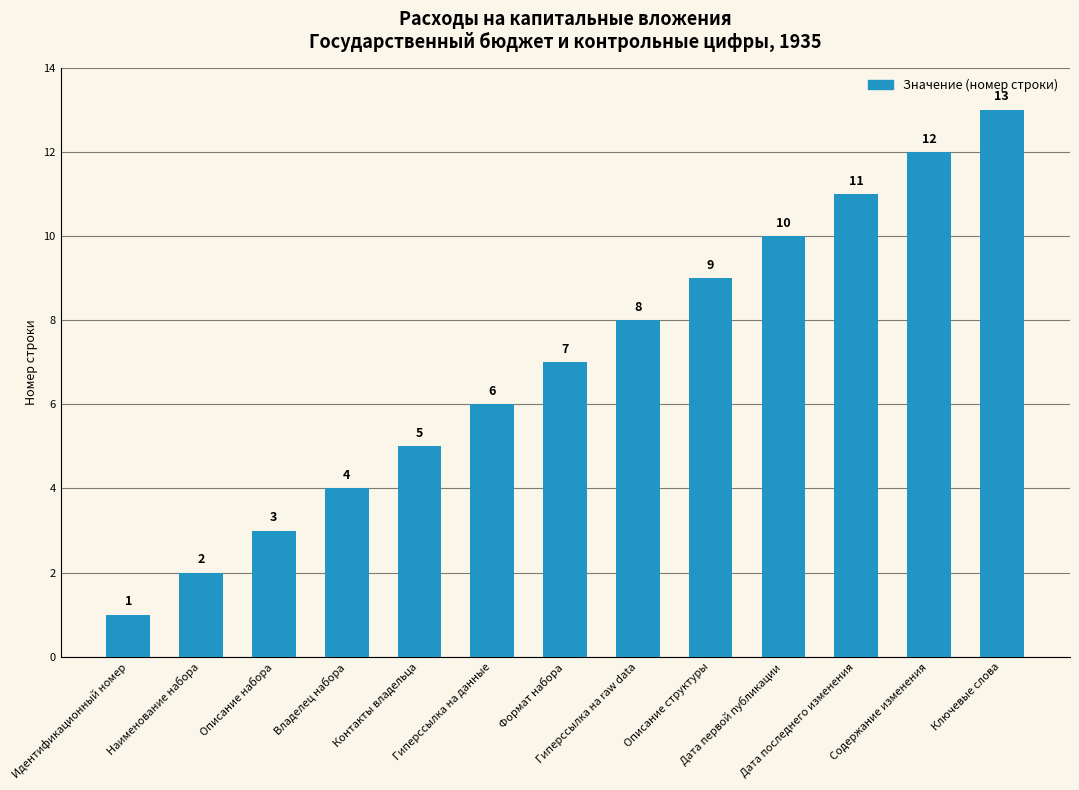

What is the difference between the maximum and minimum values?

12